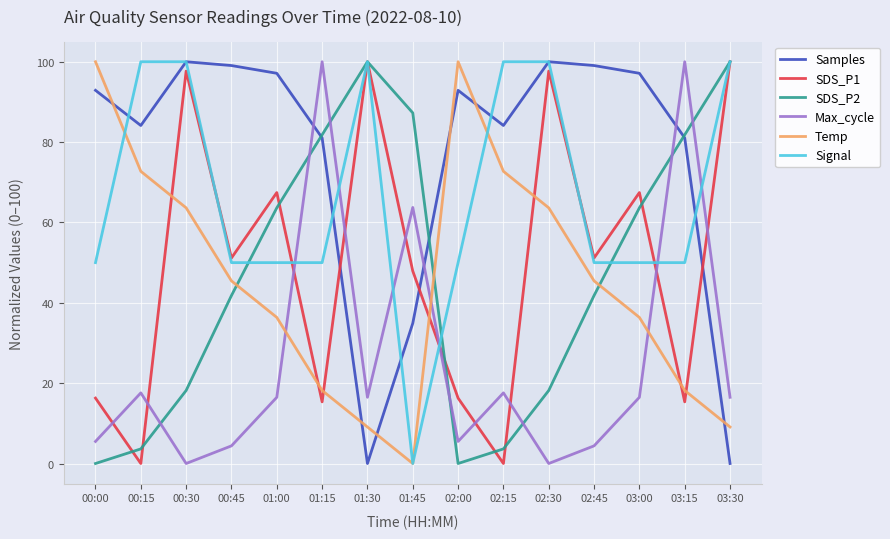

At which label does Temp reach its minimum?

01:45